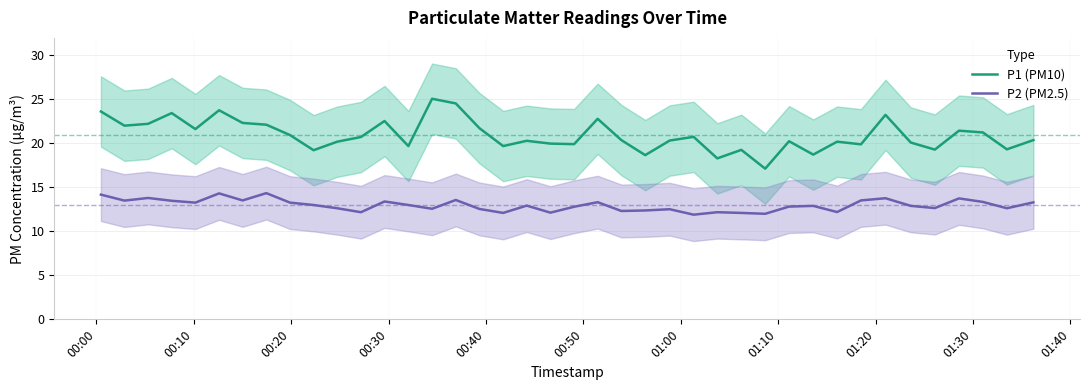

True or false: P2 (PM2.5) and P1 (PM10) intersect in this chart.

False